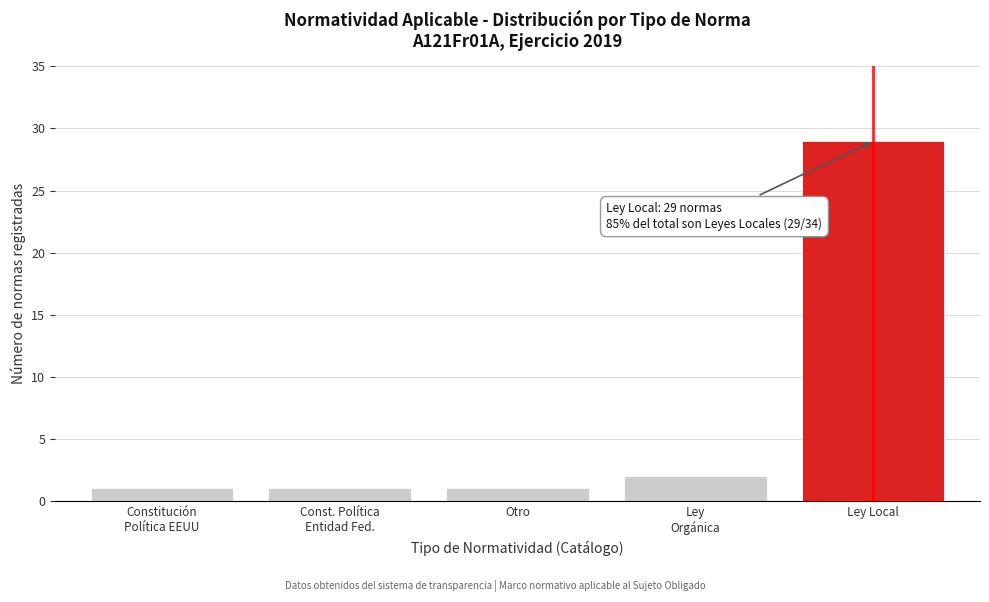

Reading right to left, transcribe all the data shown in this chart.

29	2	1	1	1